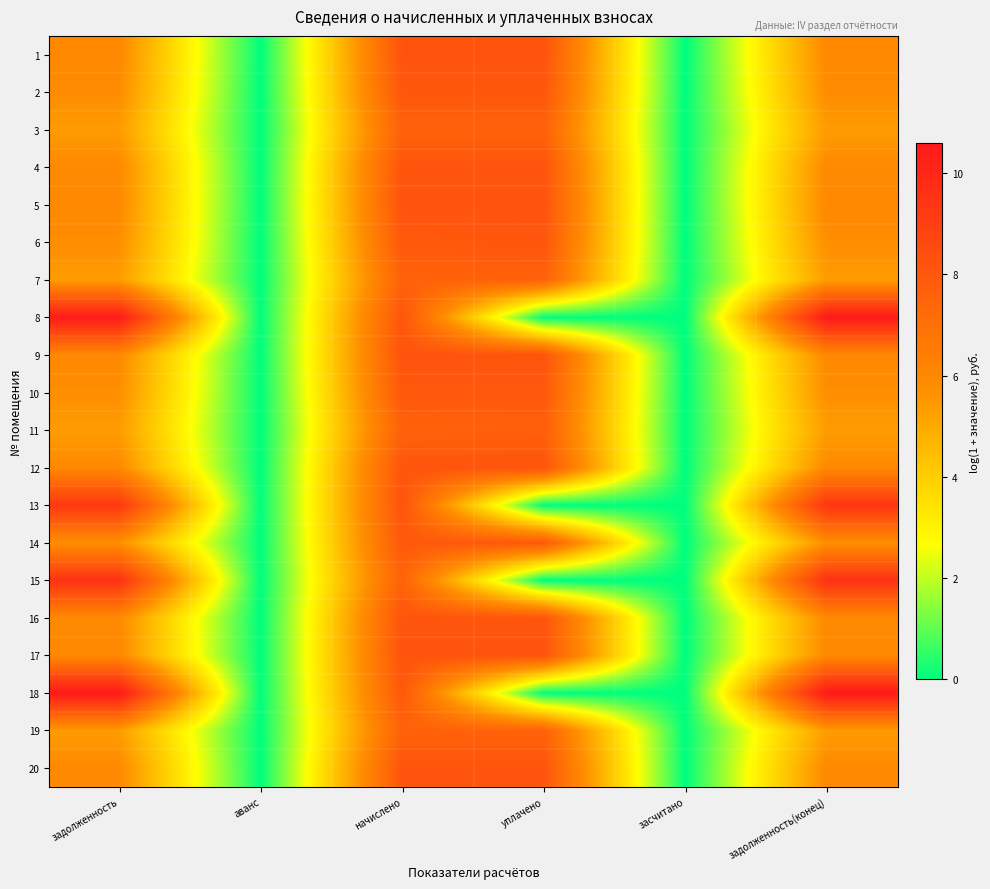

Which category has the lowest value across all series?

аванс